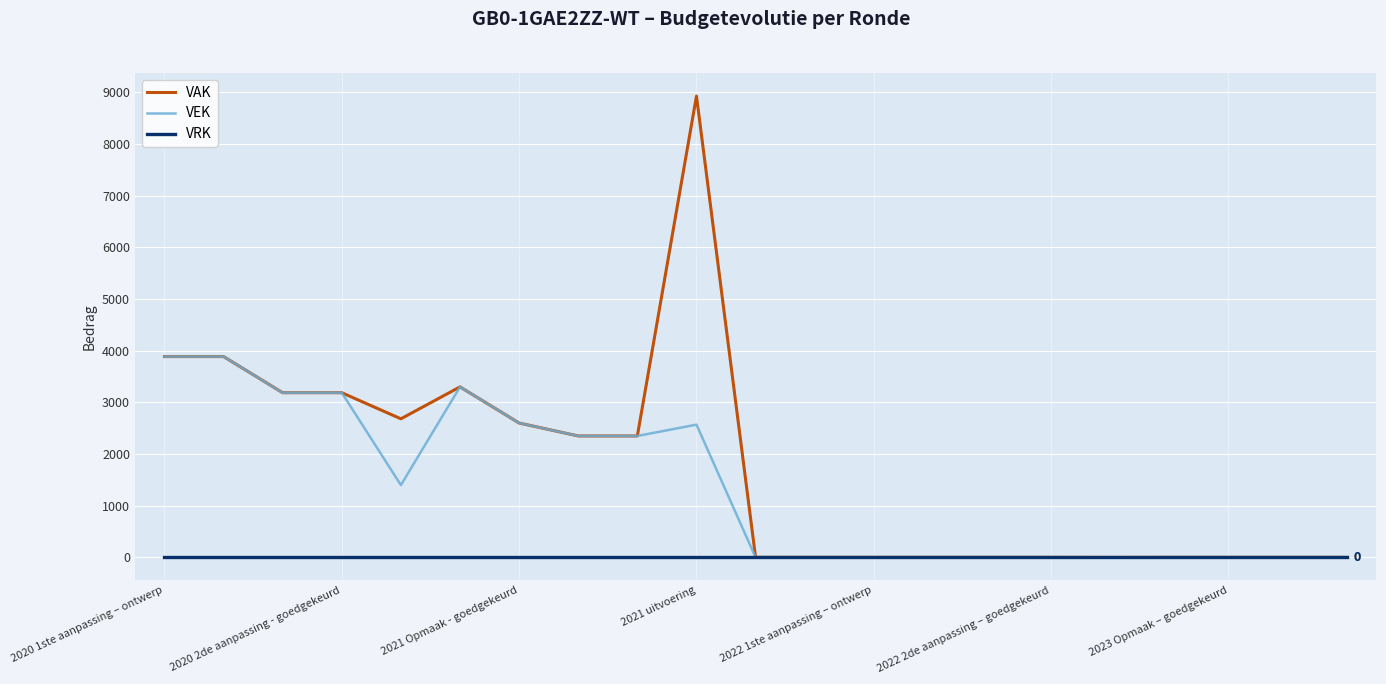

List the series in order of their peak value, lowest first.

VRK, VEK, VAK